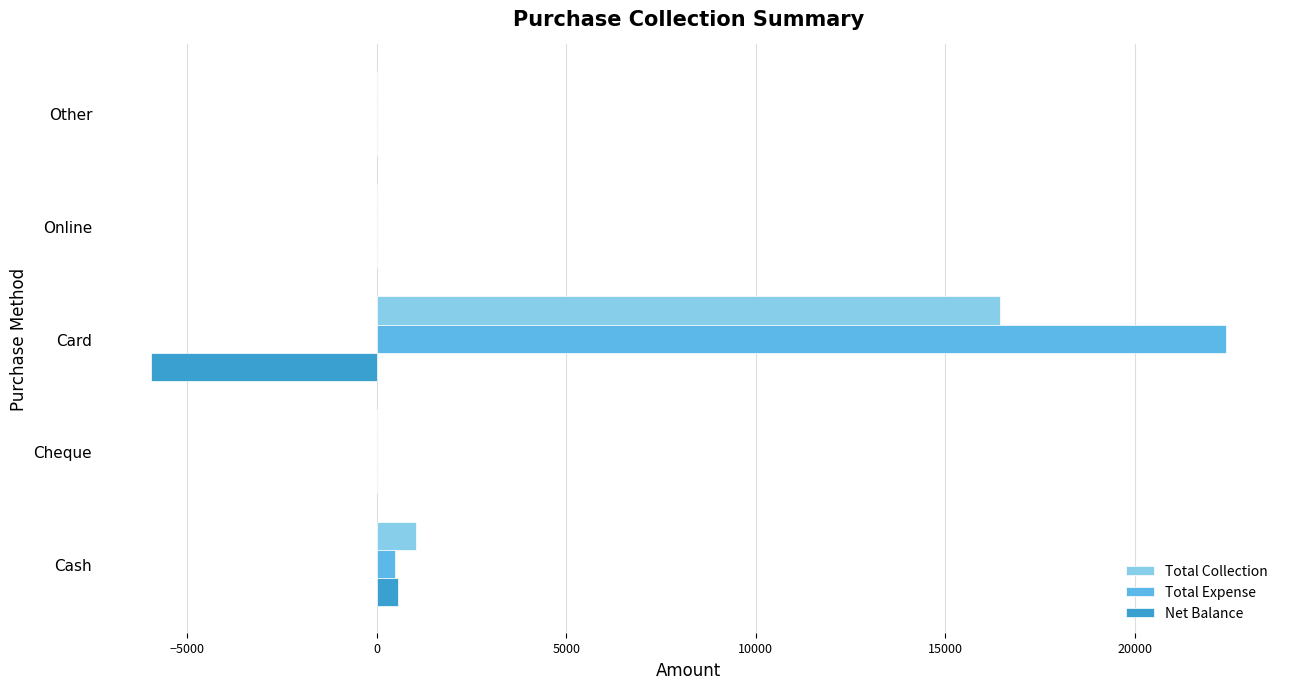

What is the sum of all Total Collection values?

17501